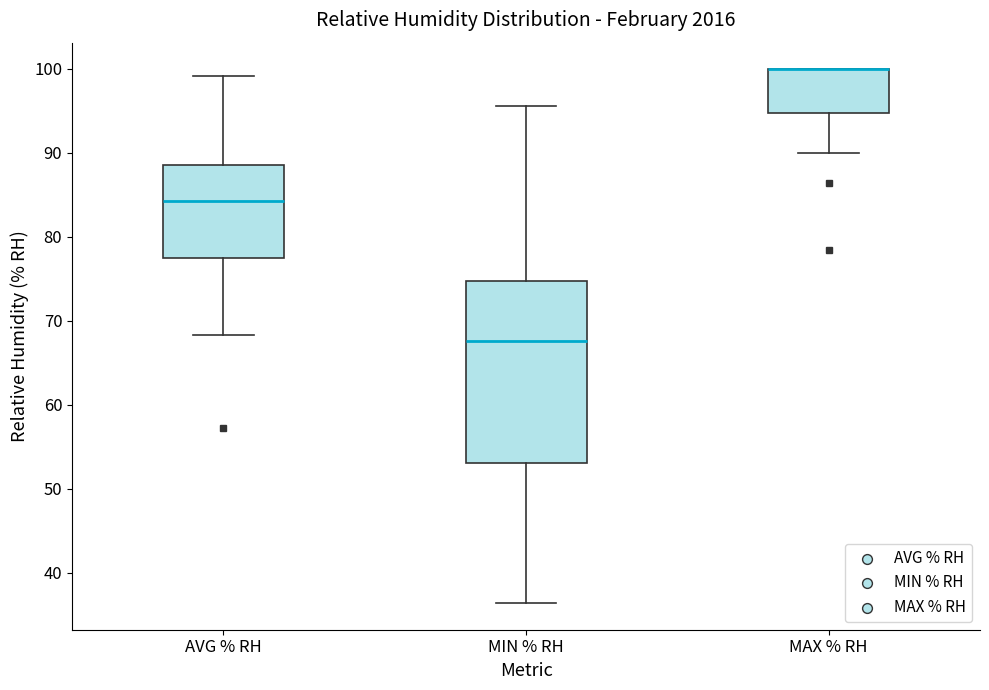

Reading left to right, read every box against the y-axis: the position of its median line, the range the box covers, and the ends of its whiskers. The values are not printed on the chart, so give them approximately, as read against the axis.

AVG % RH: median 84, box 78 to 89, whiskers 68 to 99
MIN % RH: median 68, box 53 to 75, whiskers 36 to 96
MAX % RH: median 100 (drawn on the box's upper edge), box 95 to 100, whiskers 90 to 100